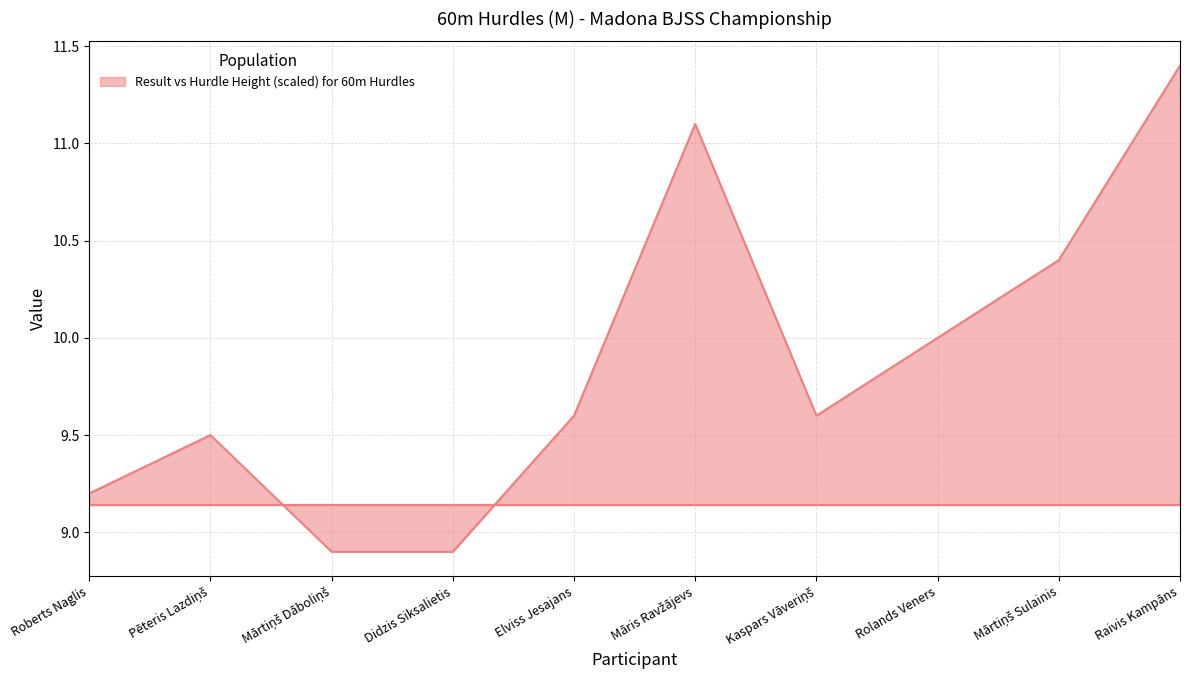

True or false: Result has more than 2 points higher than both neighbors.

False